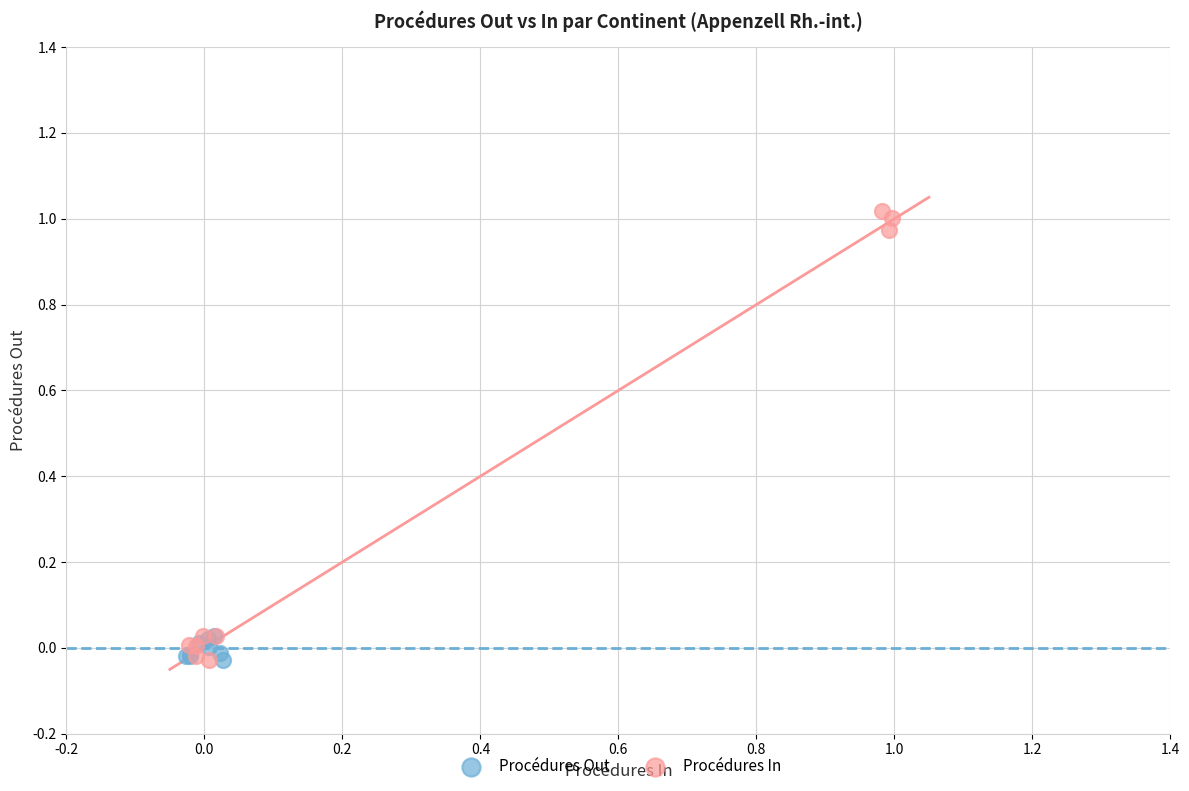

What are all the series names shown in the legend?

Procédures Out, Procédures In